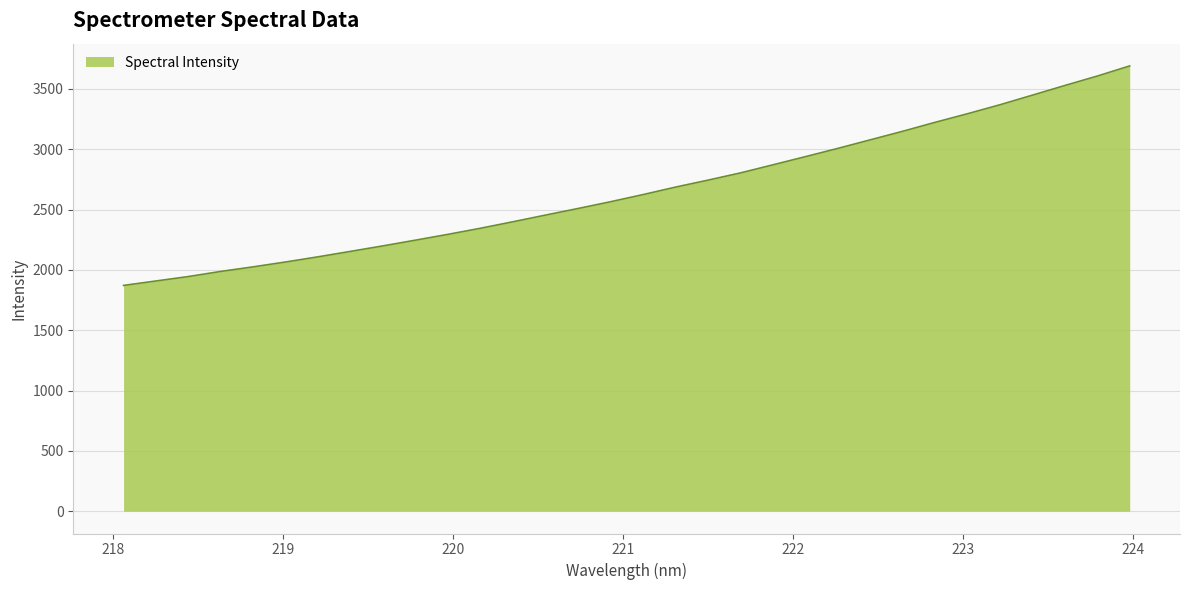

What is the minimum value shown in the chart?

1871.6